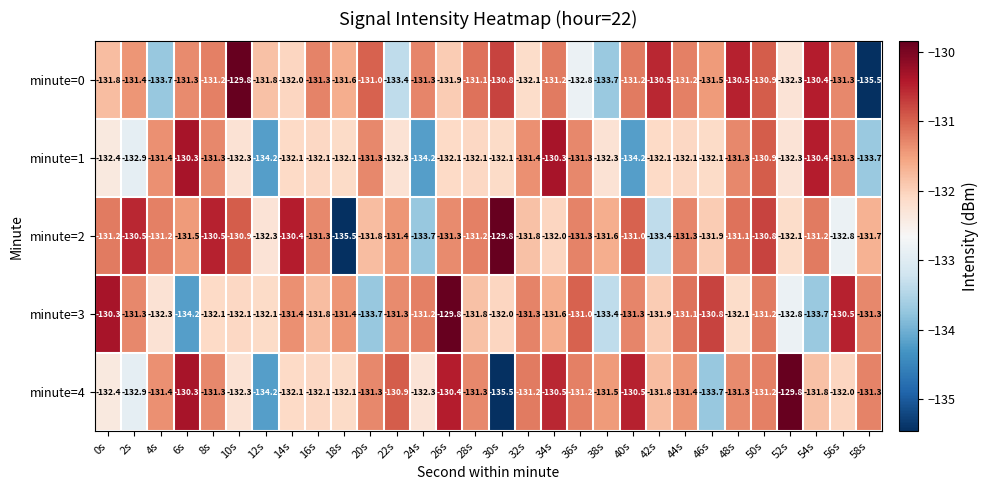

What is the sum of all minute=1 values?

-3960.9